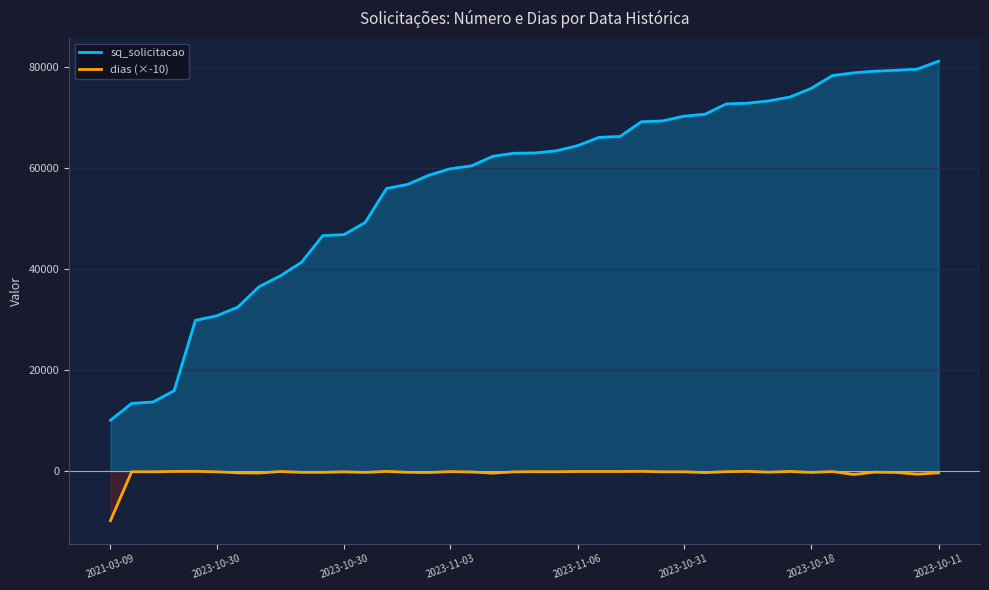

Is it true that sq_solicitacao equals 72639 at 29?

True